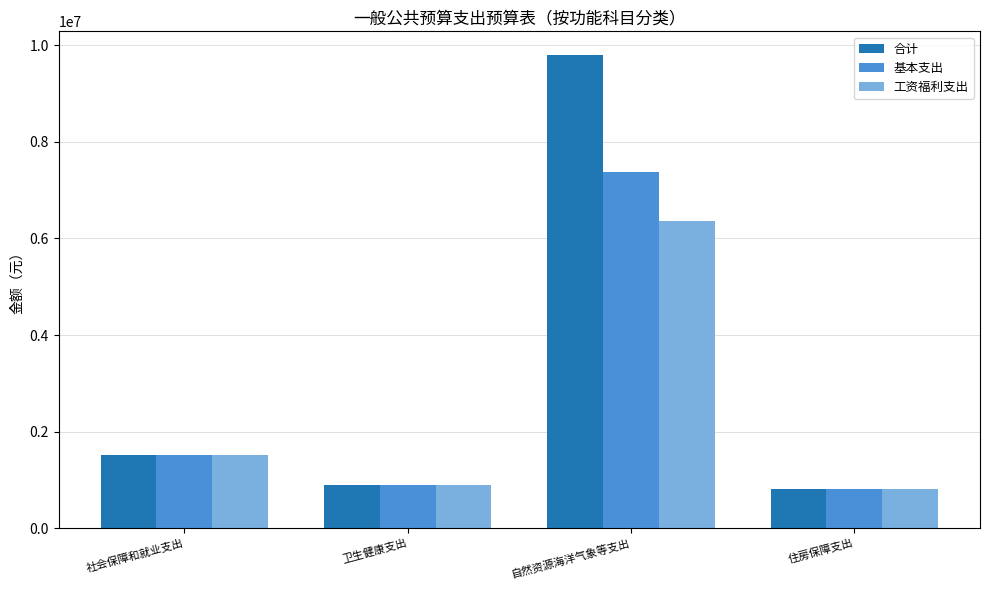

Reading left to right, what are all the values shown in this chart?

合计: 1521527.3	894046.2	9799750.8	812906.2
基本支出: 1521527.3	894046.2	7366638.8	812906.2
工资福利支出: 1514427.3	894046.2	6355808.2	812906.2